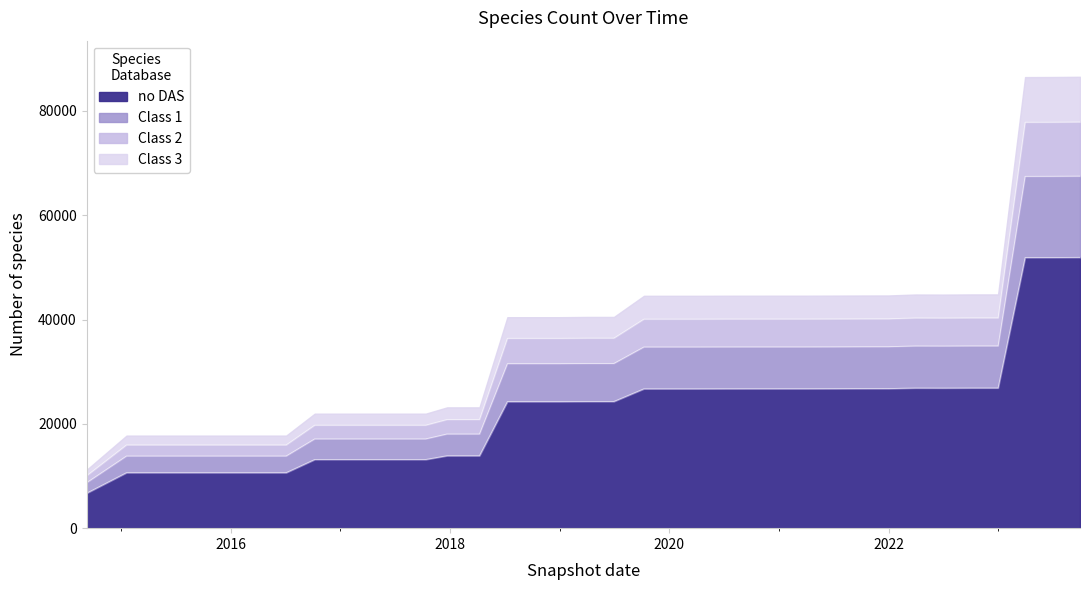

True or false: the data shows 7937.9 at 2021-07-01.

False